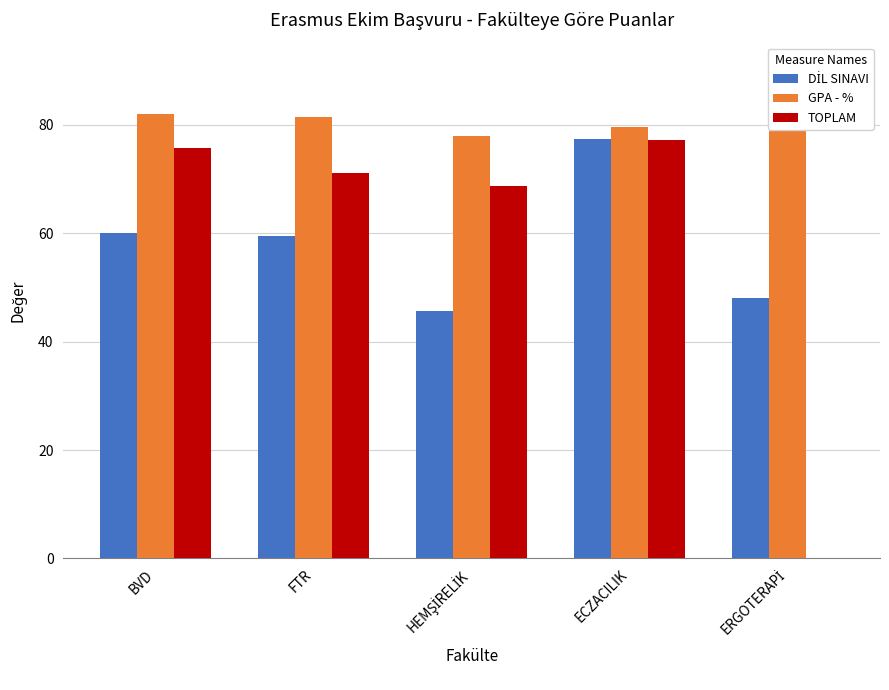

Where is TOPLAM nearest to the value 38?

HEMŞİRELİK